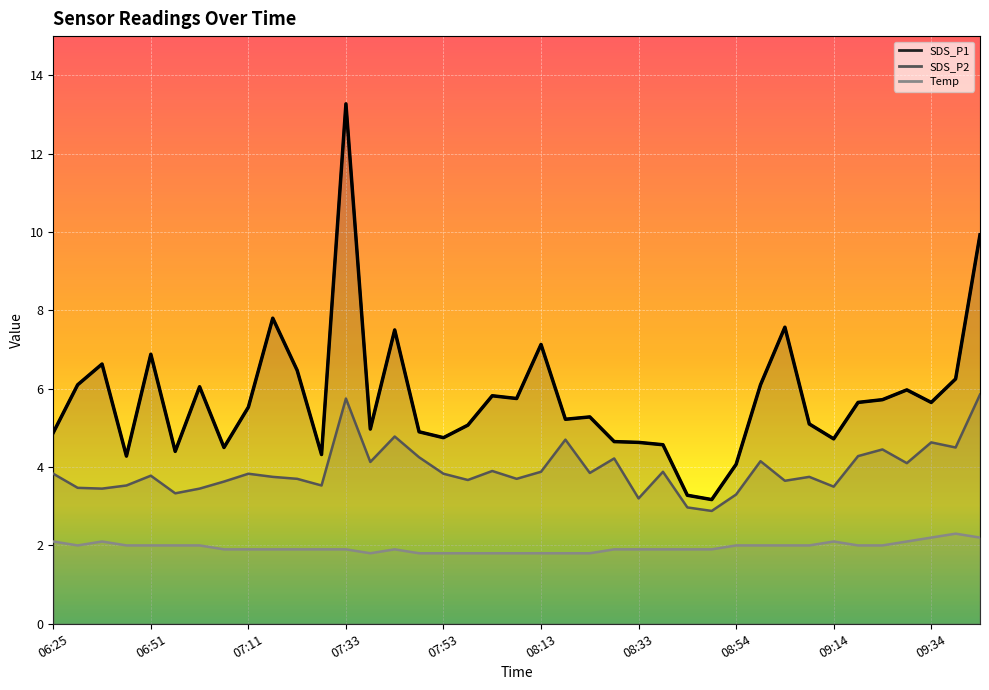

Between 33 and 07:11, which is larger?

07:11